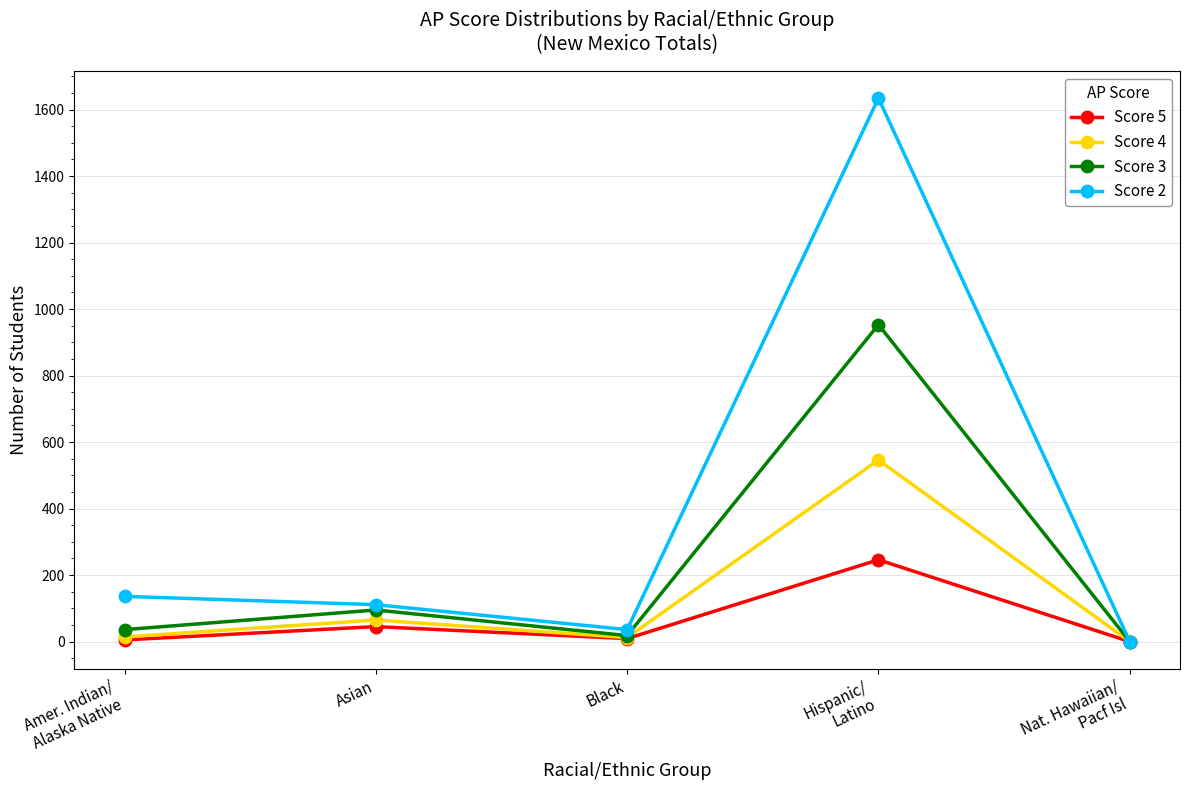

How many values in Score 2 are above zero?

4